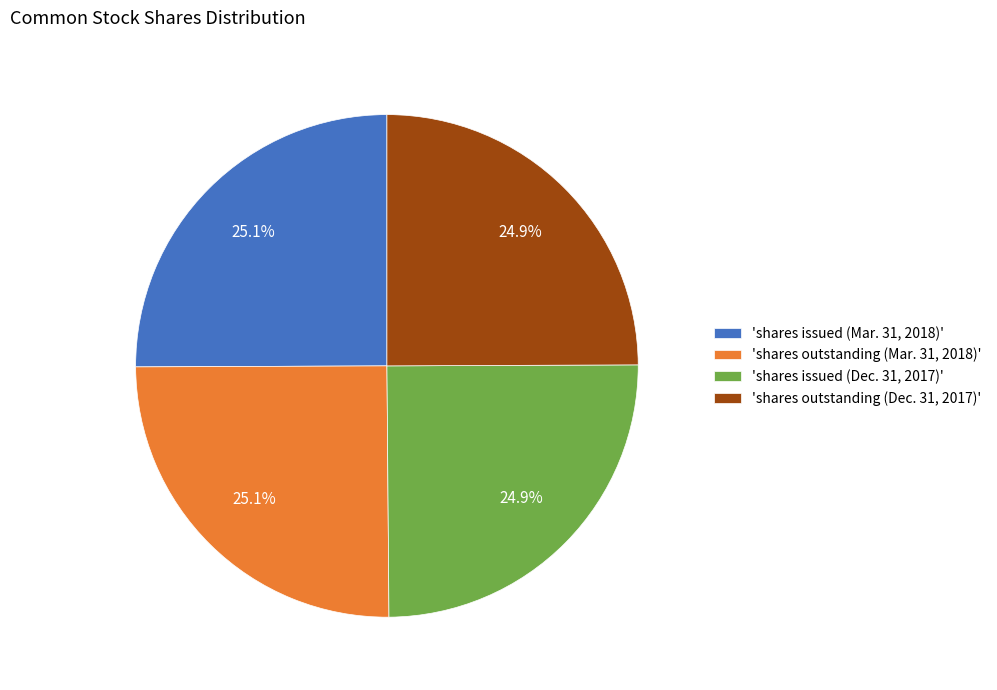

How much of the chart is everything except 'shares outstanding (Mar. 31, 2018)'?

74.9%